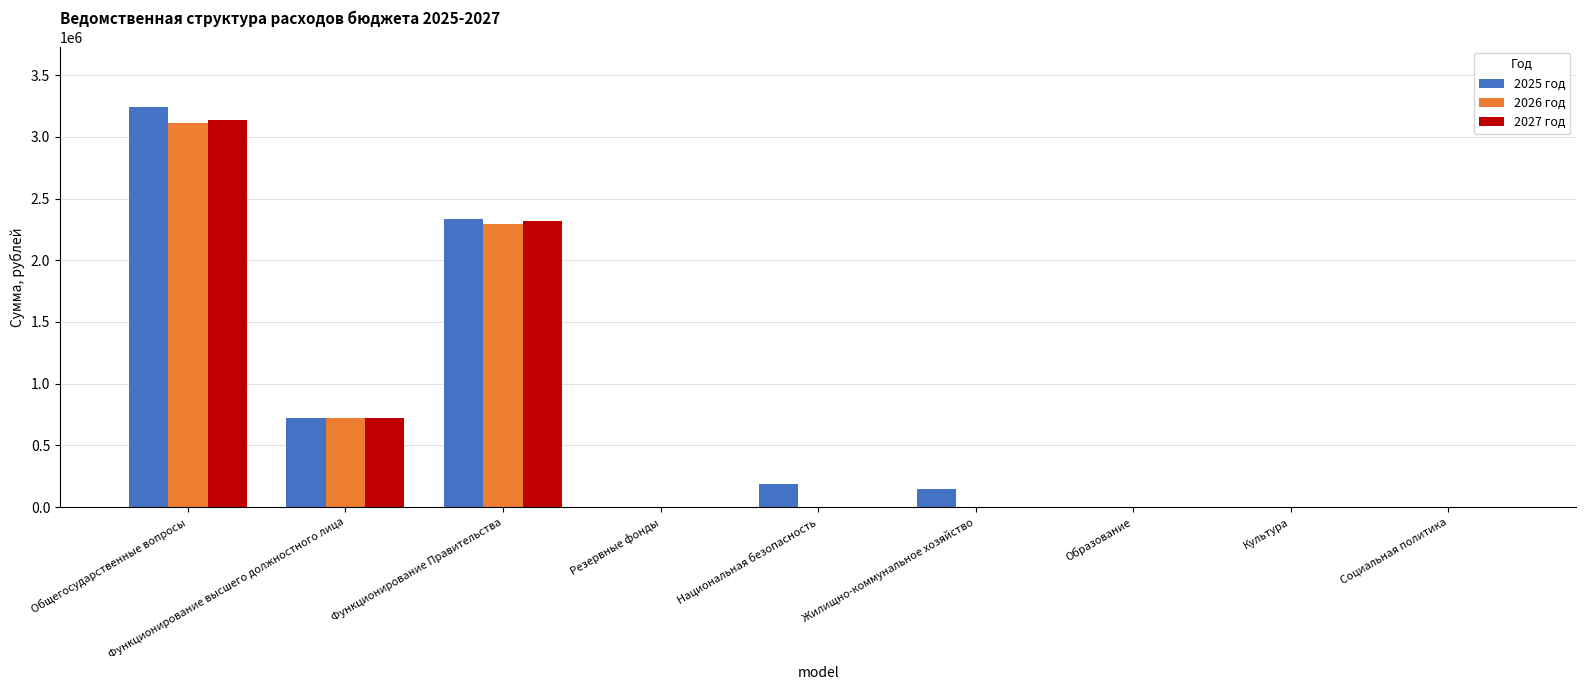

The 2027 год series shows 1590513.0 at Функционирование Правительства. True or false?

False